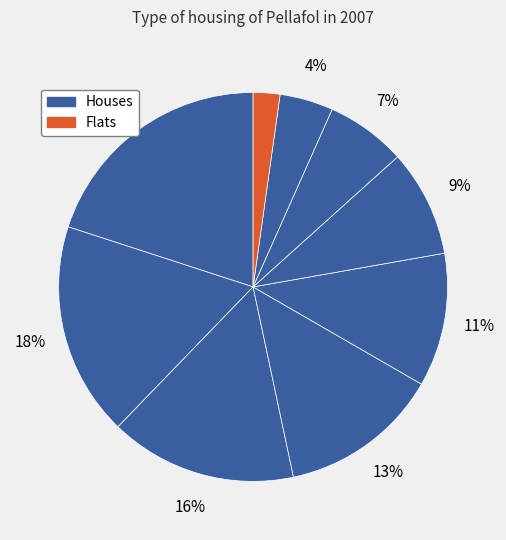

Count the number of slices in the pie.

9